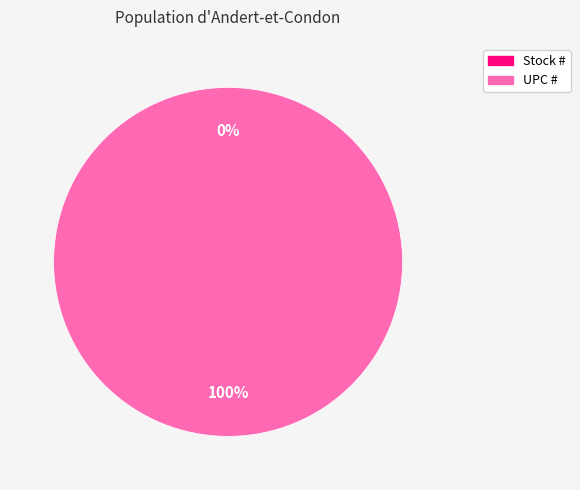

Rank the categories by value from lowest to highest.

Stock #, UPC #